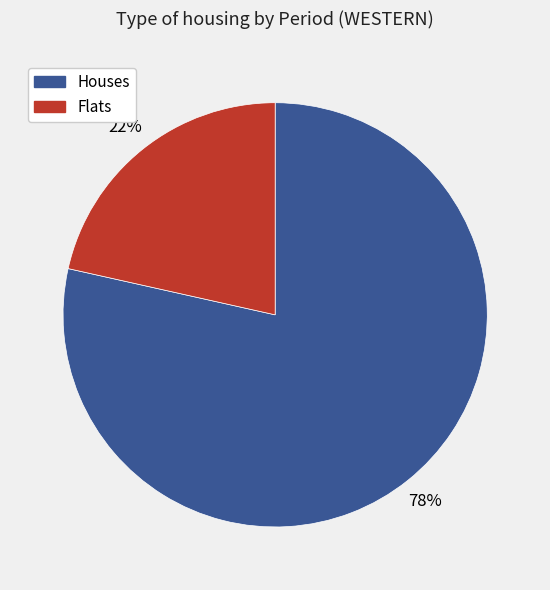

To the nearest percent, what is the average slice percentage?

50%